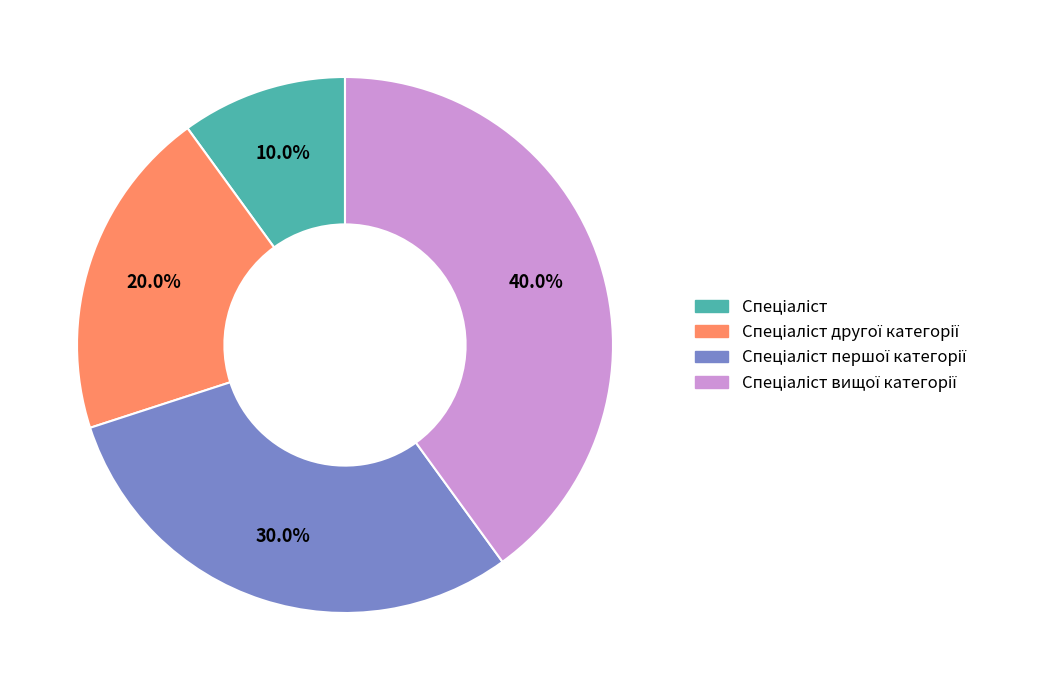

Does any single category account for the majority?

No